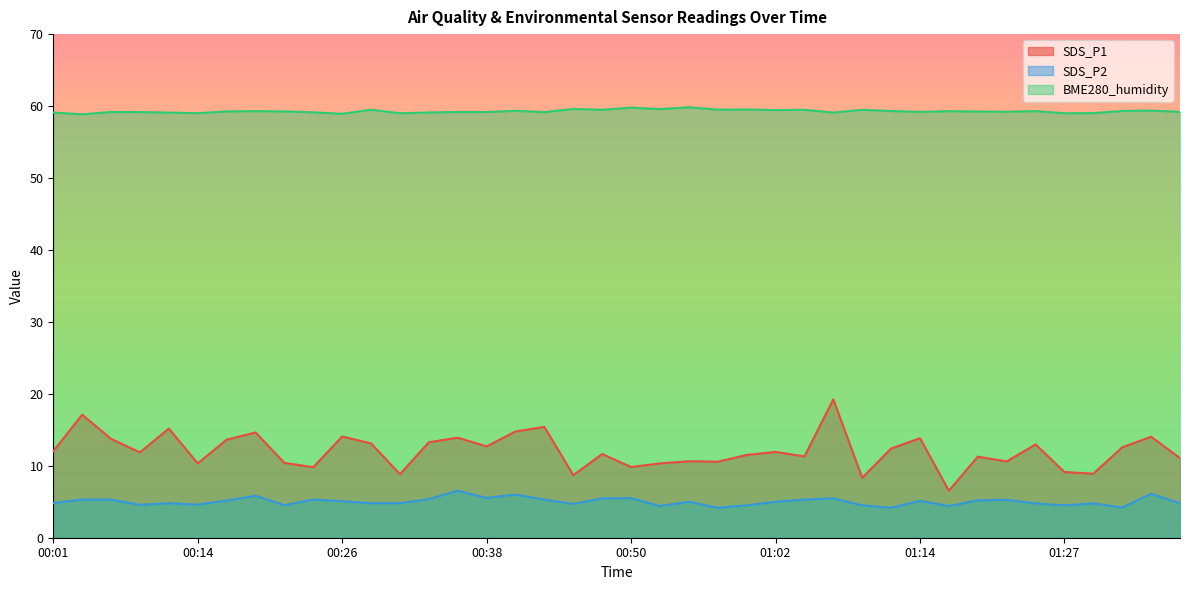

Where is SDS_P2 nearest to the value 5?

00:55